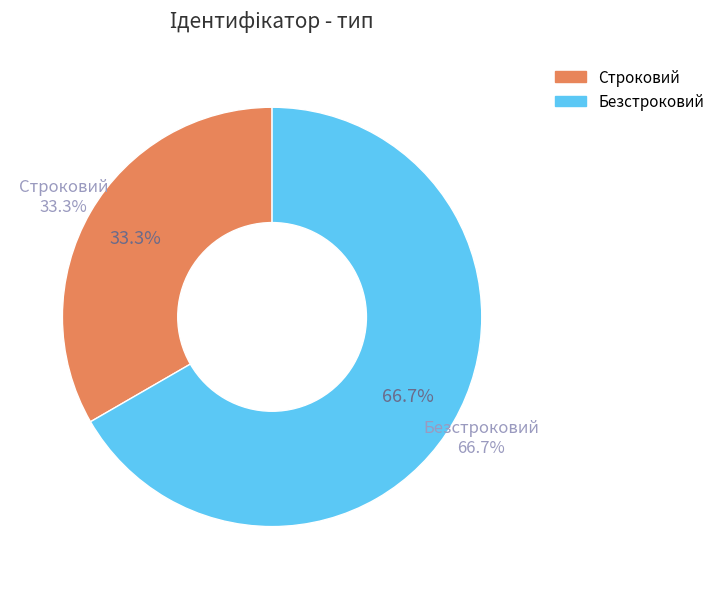

Does Строковий represent more than half of the total?

No